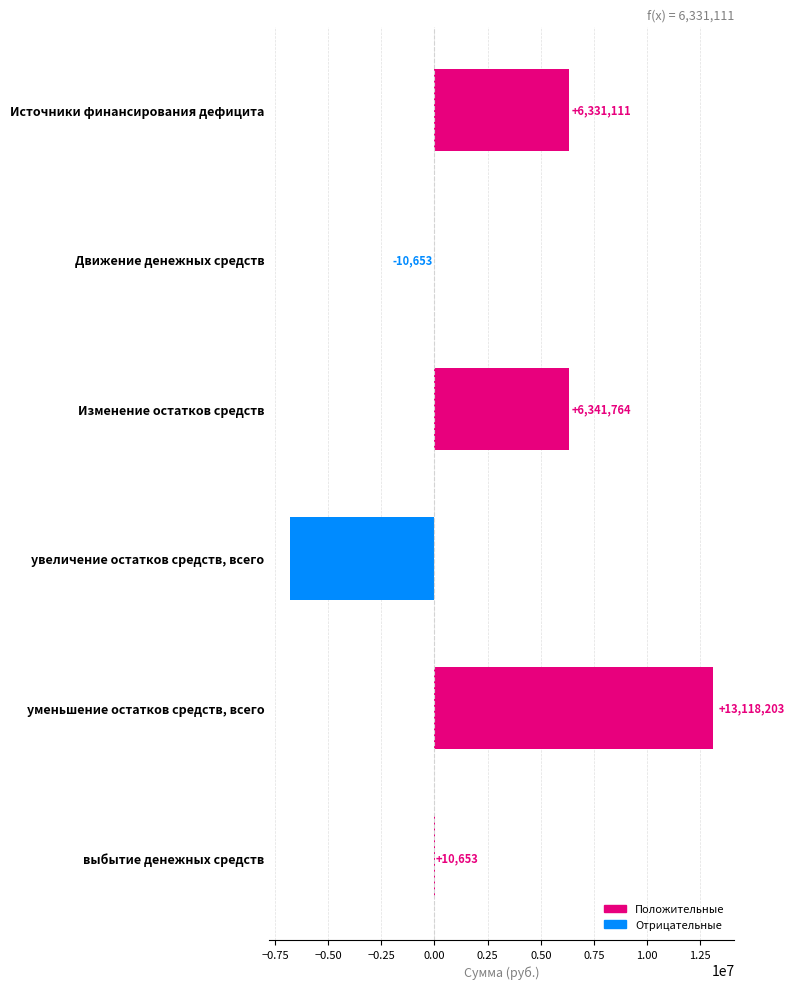

What value does the data have at уменьшение остатков средств, всего?

13118203.4